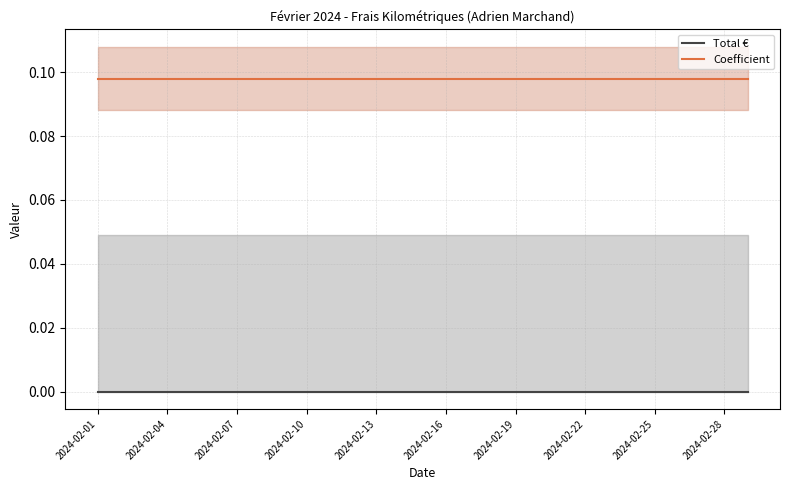

The value of Total € at 2024-02-13 is 0.0. True or false?

True